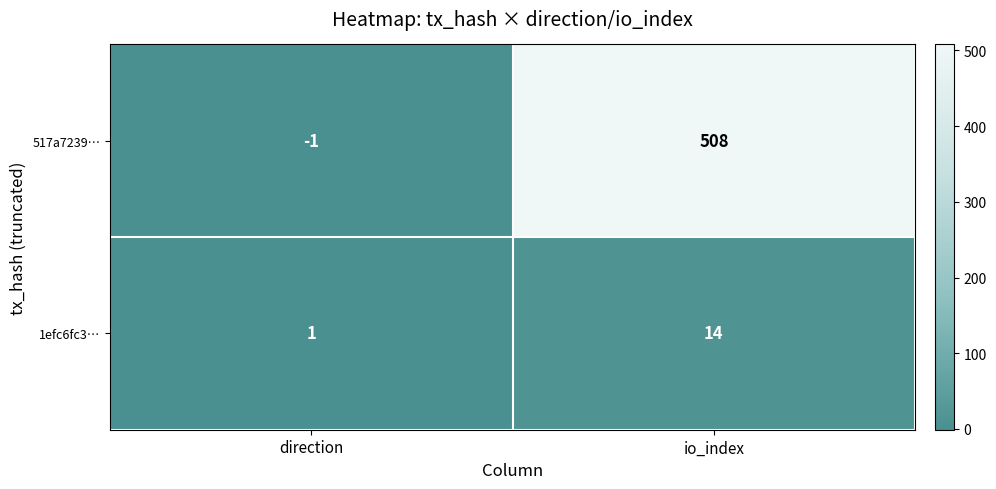

Which category has the lowest value across all series?

direction